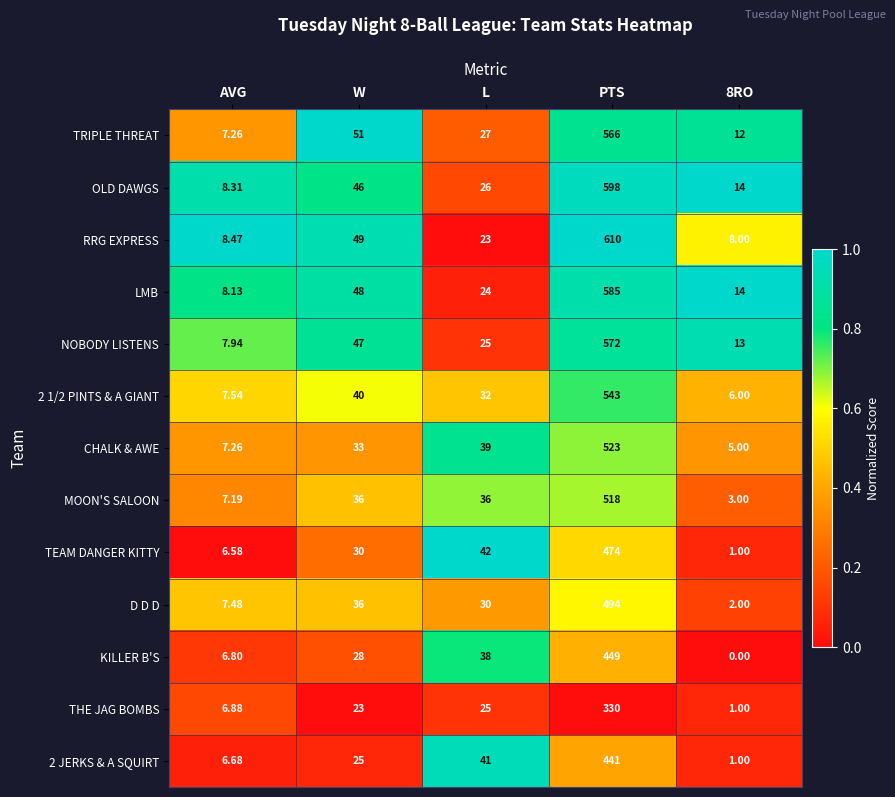

Which series has the largest total across all categories?

RRG EXPRESS